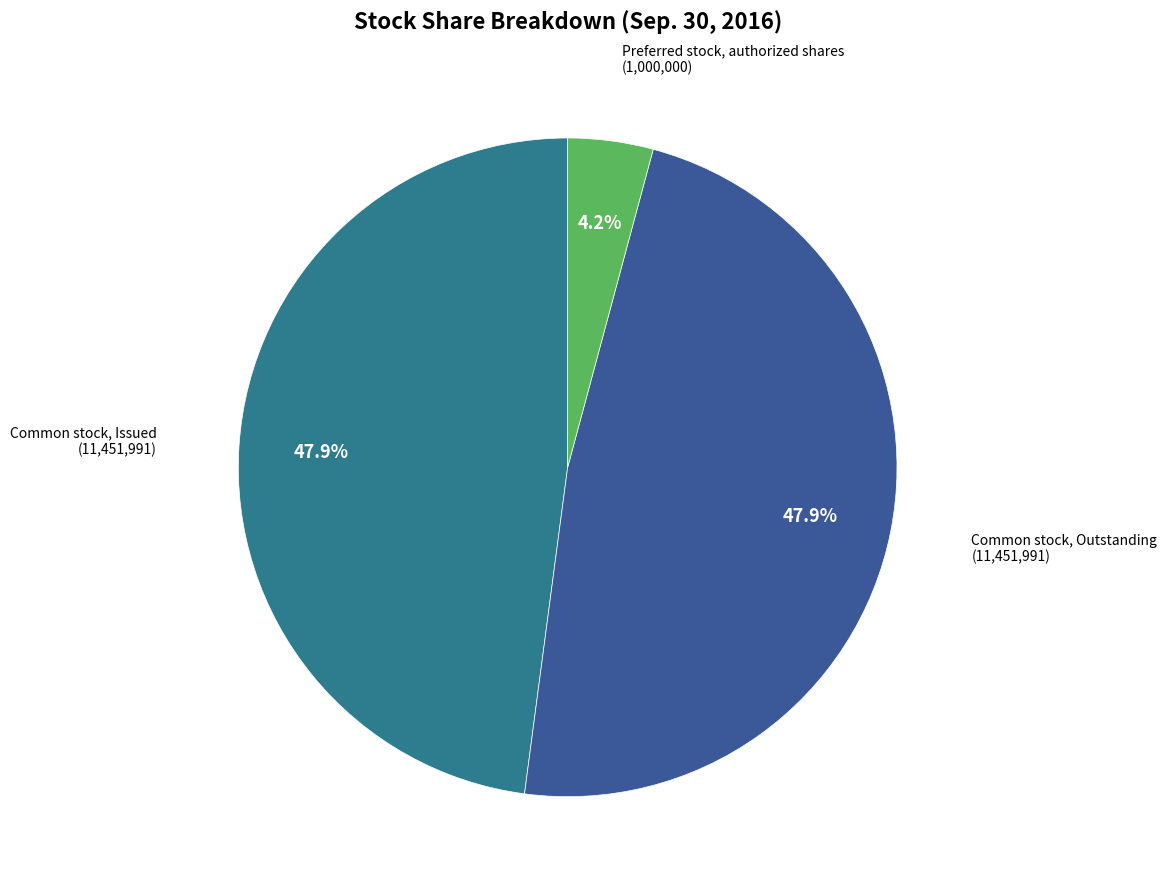

Which category has the biggest portion of the pie?

Common stock, Issued